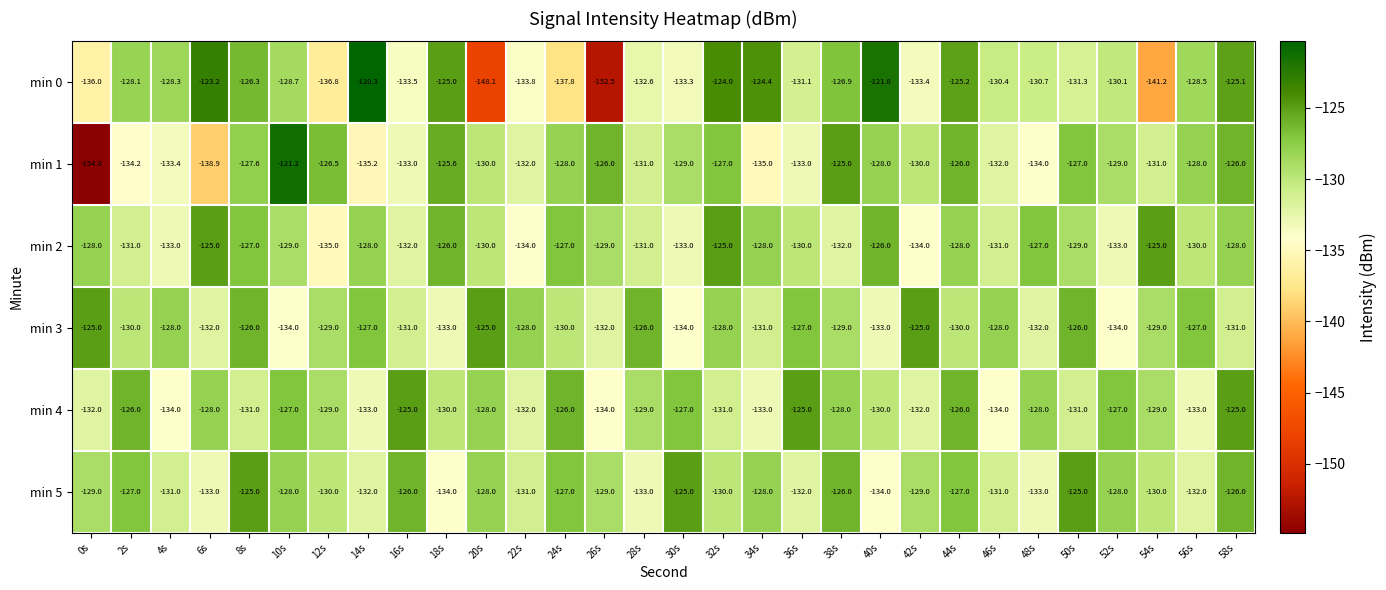

The min 3 series shows -180.0 at 28s. True or false?

False